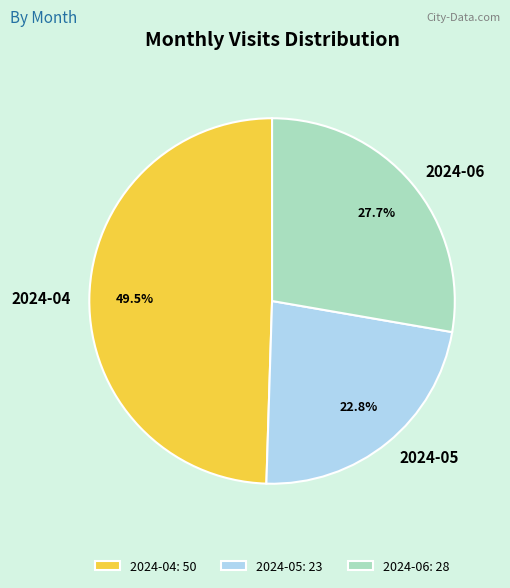

Is it true that 2024-06 is 20% of the pie?

False